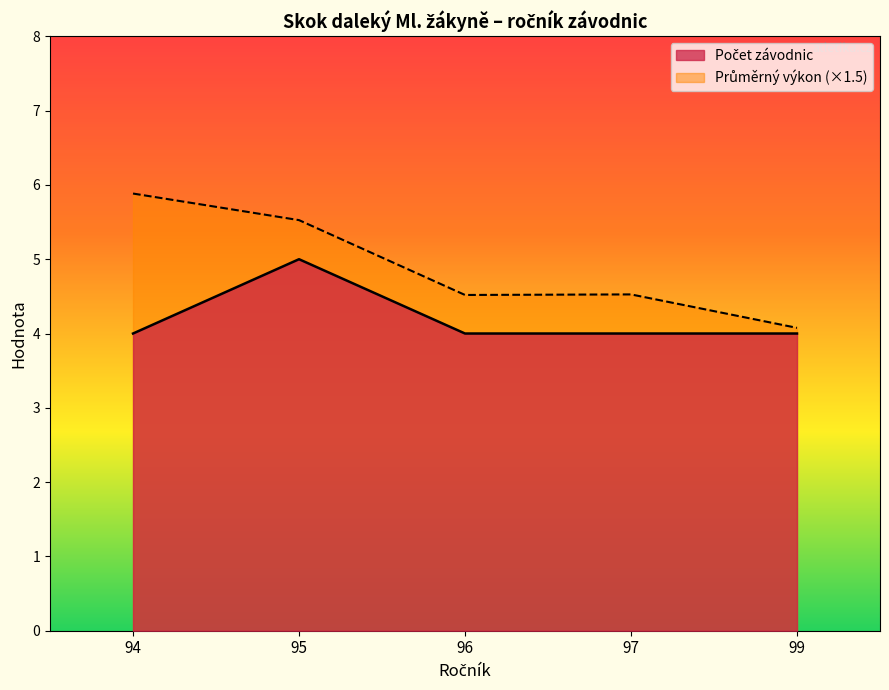

Which label corresponds to the largest value in the chart?

94